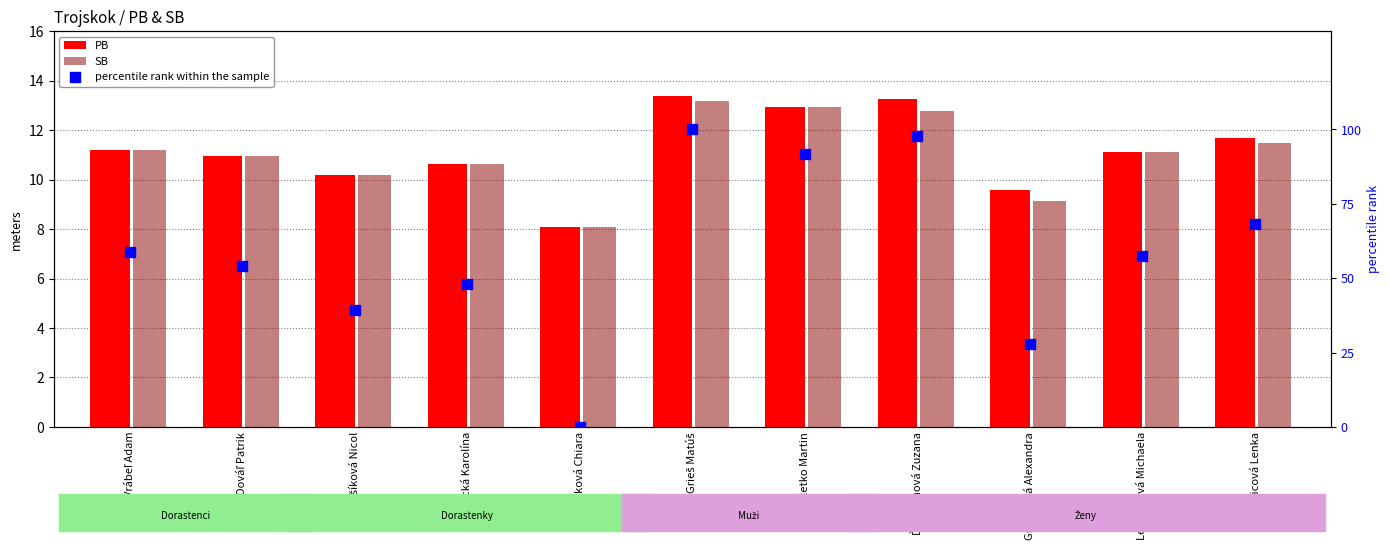

What are all the series names shown in the legend?

PB, SB, percentile rank within the sample